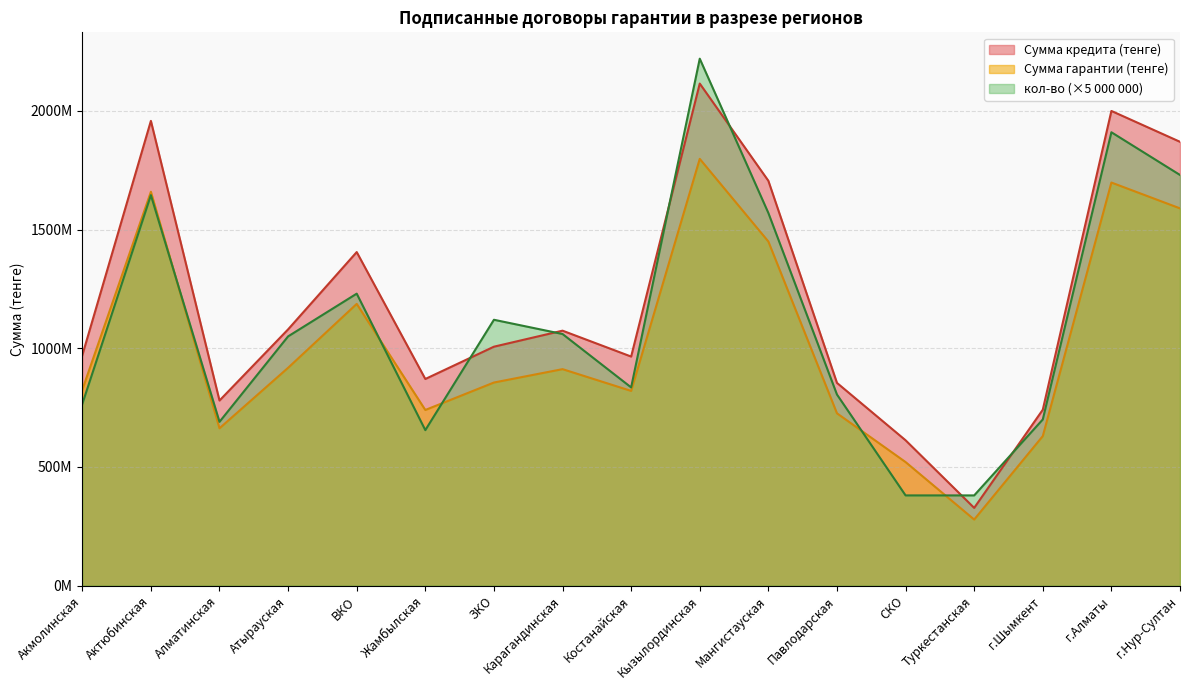

What is the total value across all series at Кызылординская?

6133066542.4